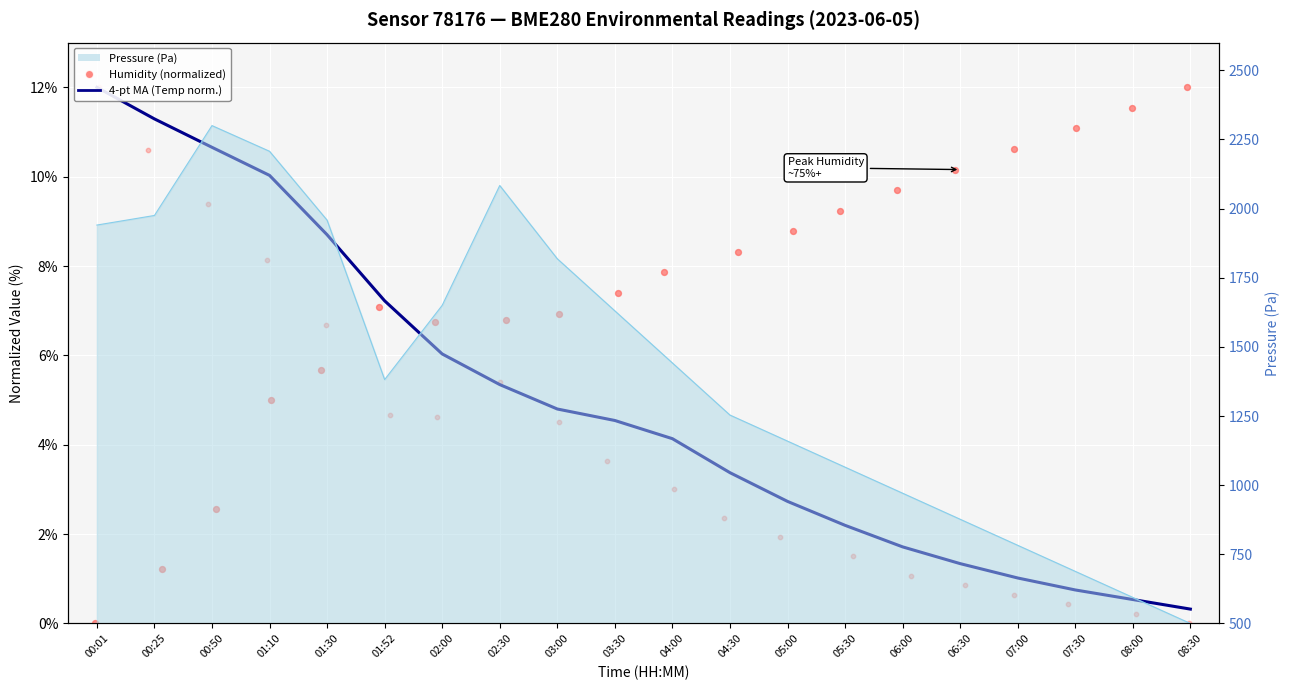

Which series has the widest spread of Y values?

Humidity (normalized)